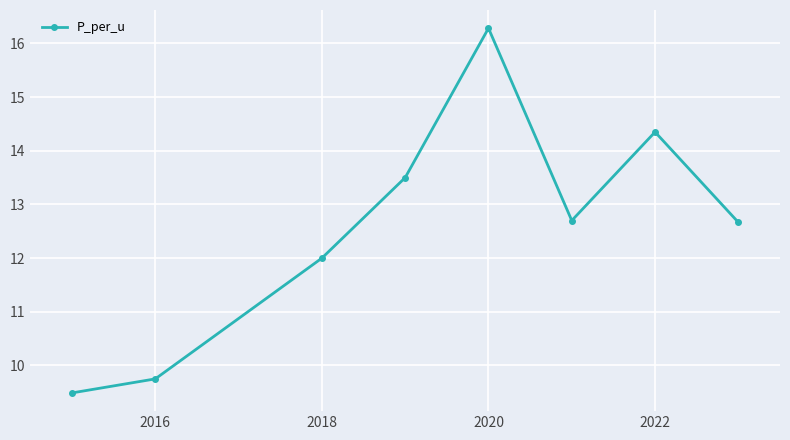

What is the average value?

12.6